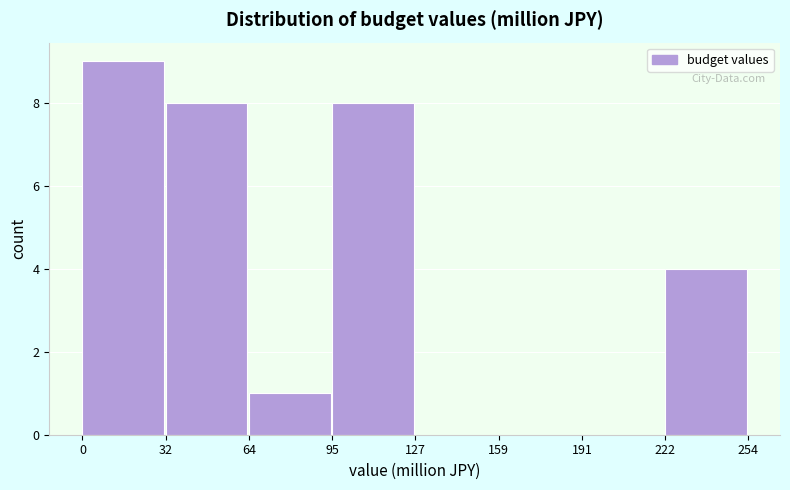

Reading left to right, list every bar in this chart as the range it spans on the x-axis followed by its height. The values are not printed on the chart, so give them approximately, as read against the axis.

0 to 32: 9
32 to 64: 8
64 to 95: 1
95 to 127: 8
127 to 159: 0
159 to 191: 0
191 to 222: 0
222 to 254: 4